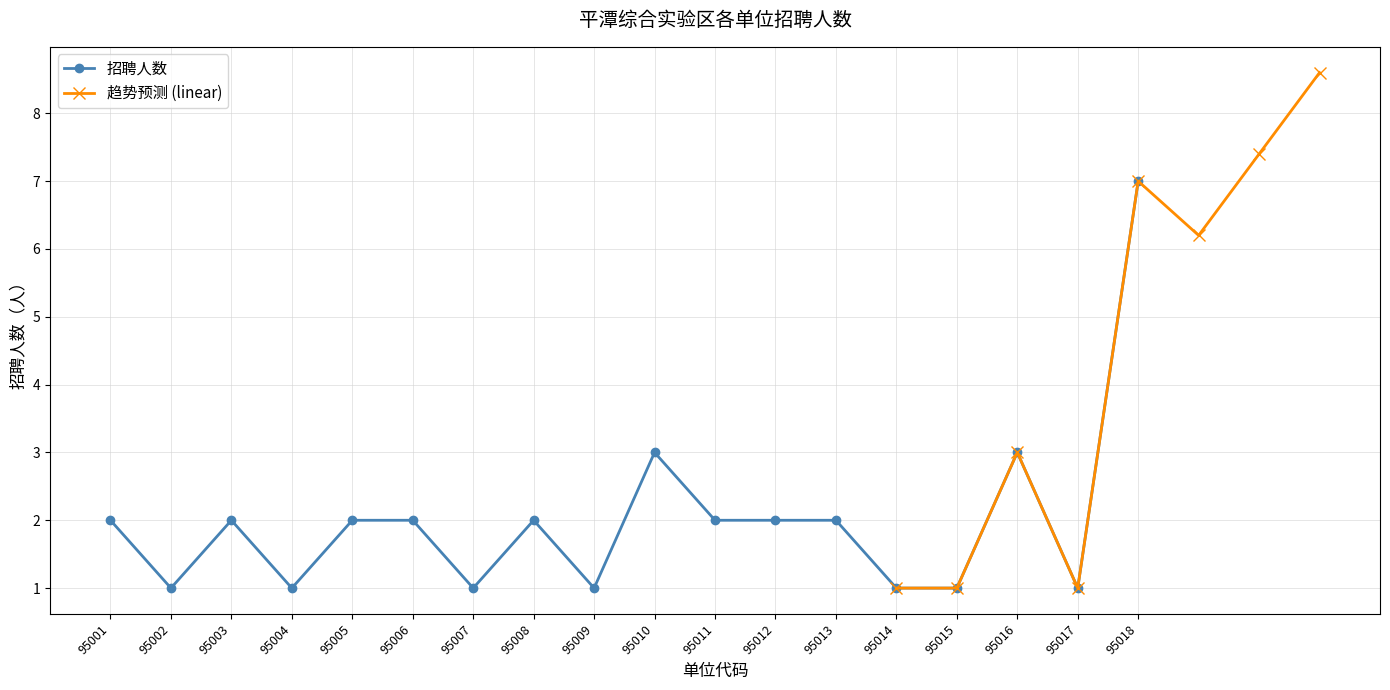

Is it true that 招聘人数 equals 4 at 95018?

False